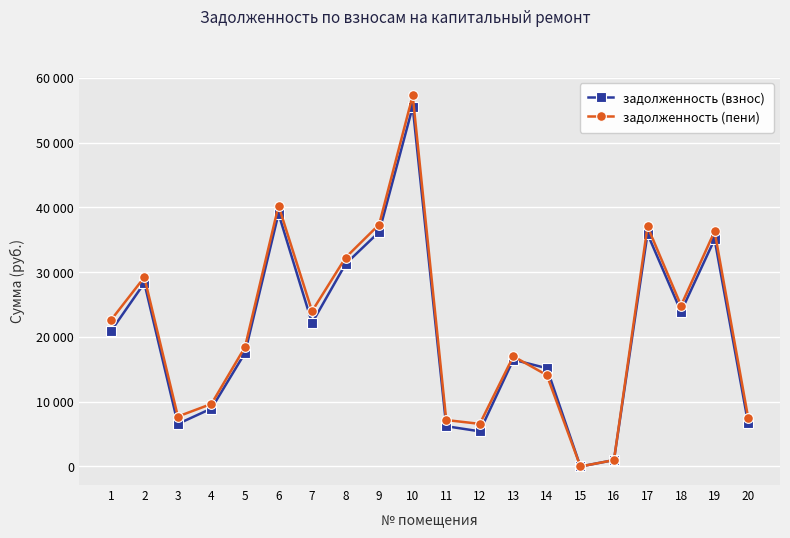

Is the value of задолженность (взнос) at 17 greater than the value of задолженность (пени) at 4?

Yes